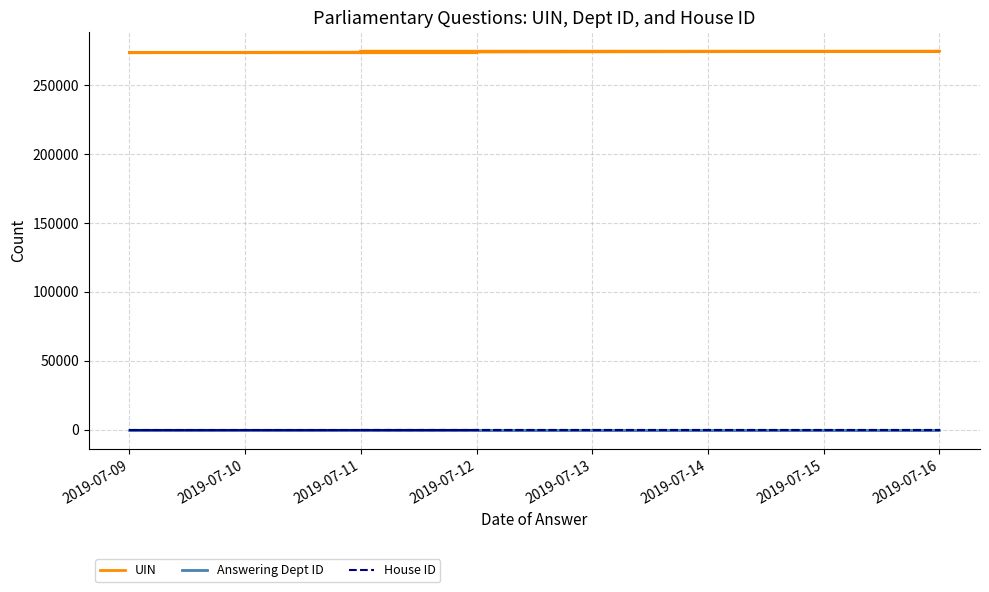

At which label is House ID closest to 1?

2019-07-11